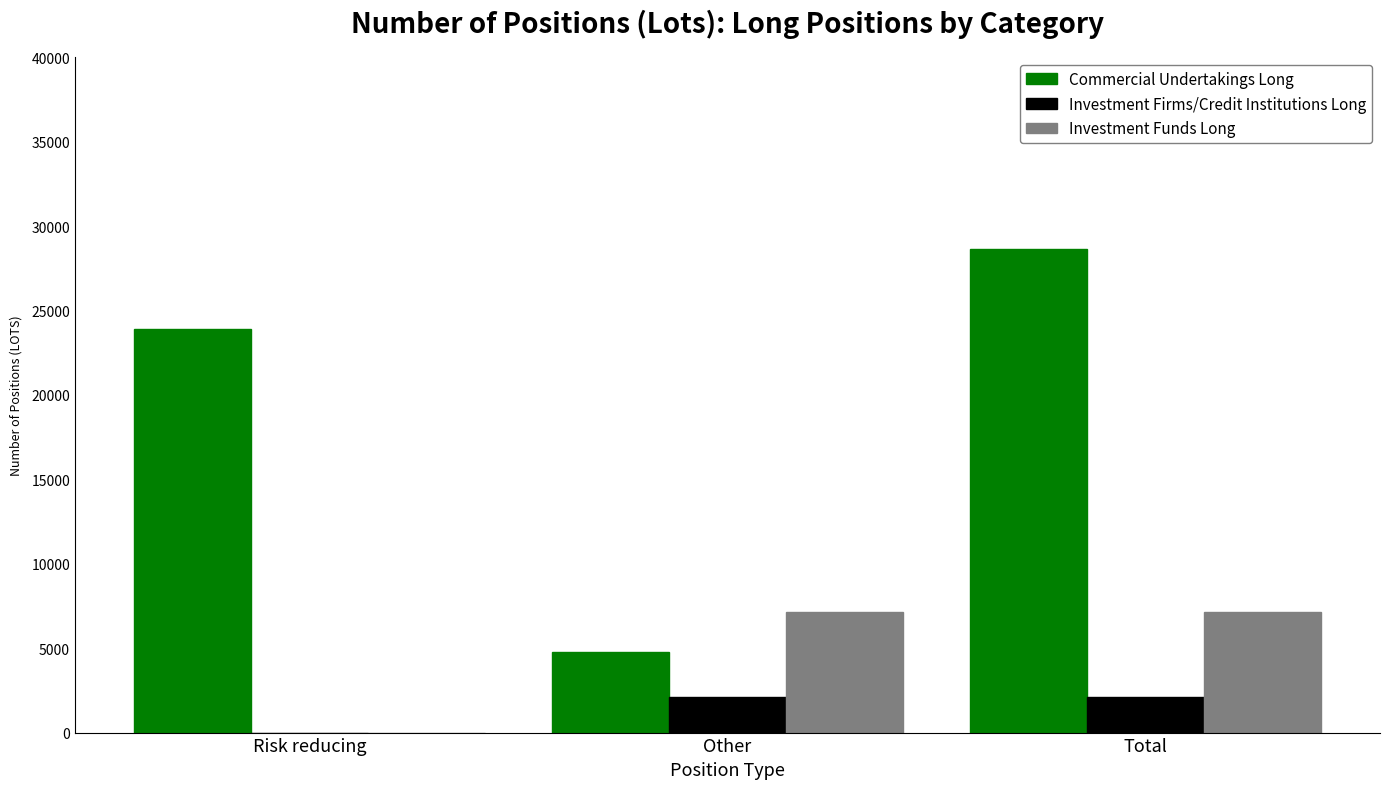

What is the sum of the Commercial Undertakings Long values at Risk reducing and Other?

28668.7